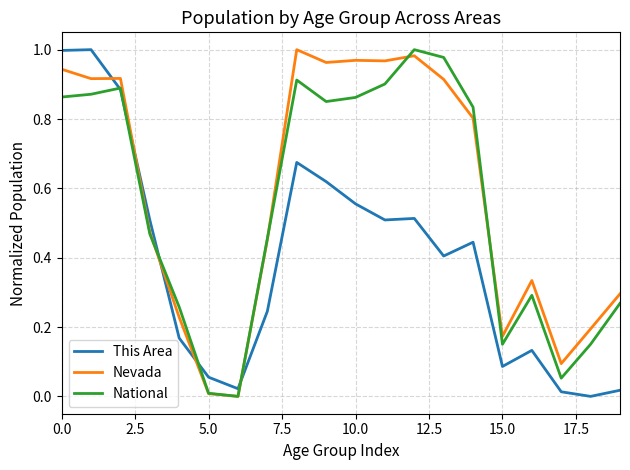

Which series ends up on top after the final intersection of This Area and Nevada?

Nevada